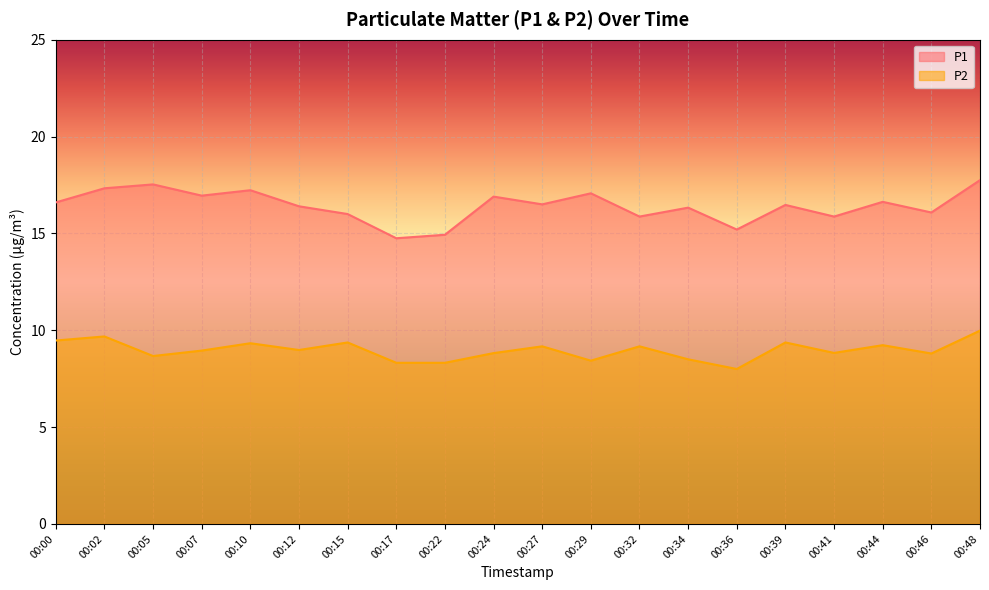

Is the value of P1 at 00:27 greater than the value of P2 at 00:29?

Yes